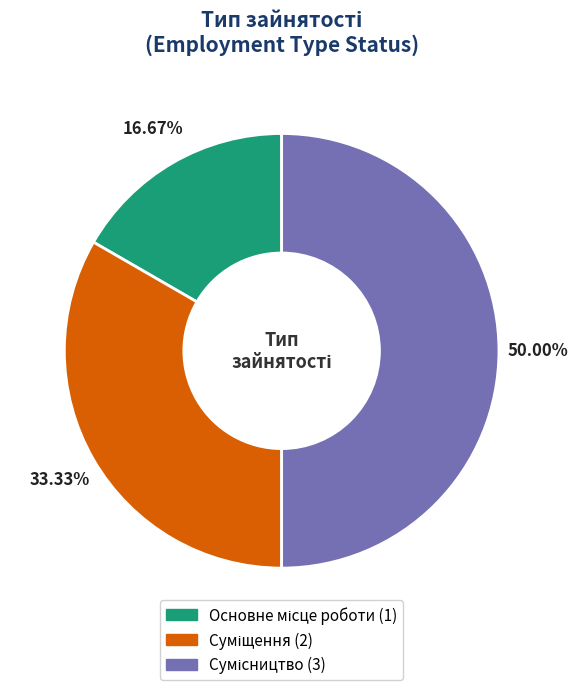

Count the number of slices in the pie.

3